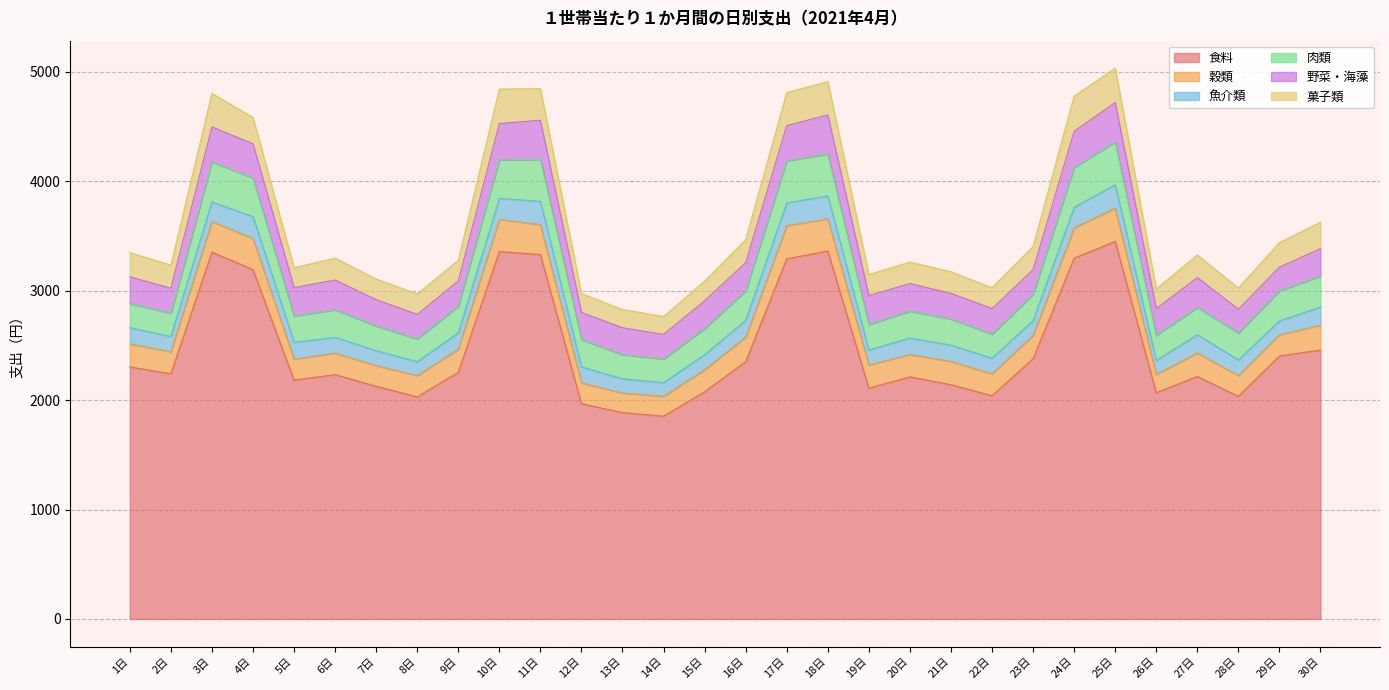

True or false: 食料 and 穀類 intersect in this chart.

False